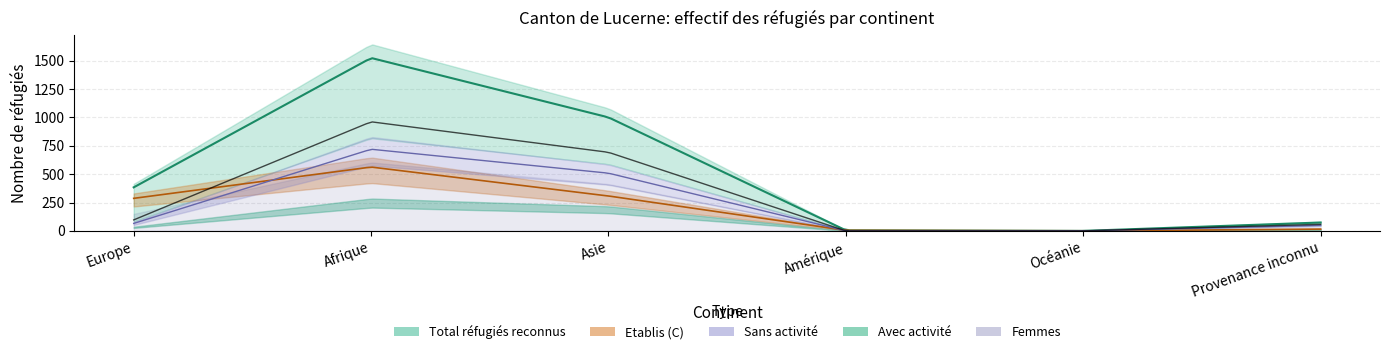

What is the value of the Total point at the 2nd from the left?

1525